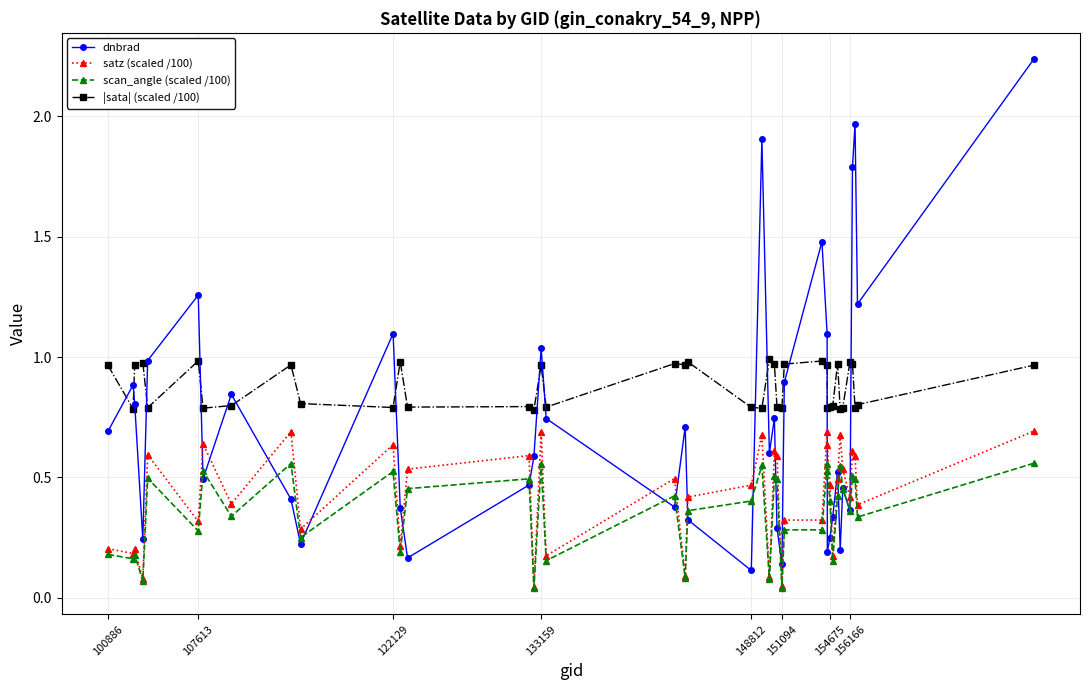

True or false: |sata| (scaled /100) and scan_angle (scaled /100) intersect in this chart.

False